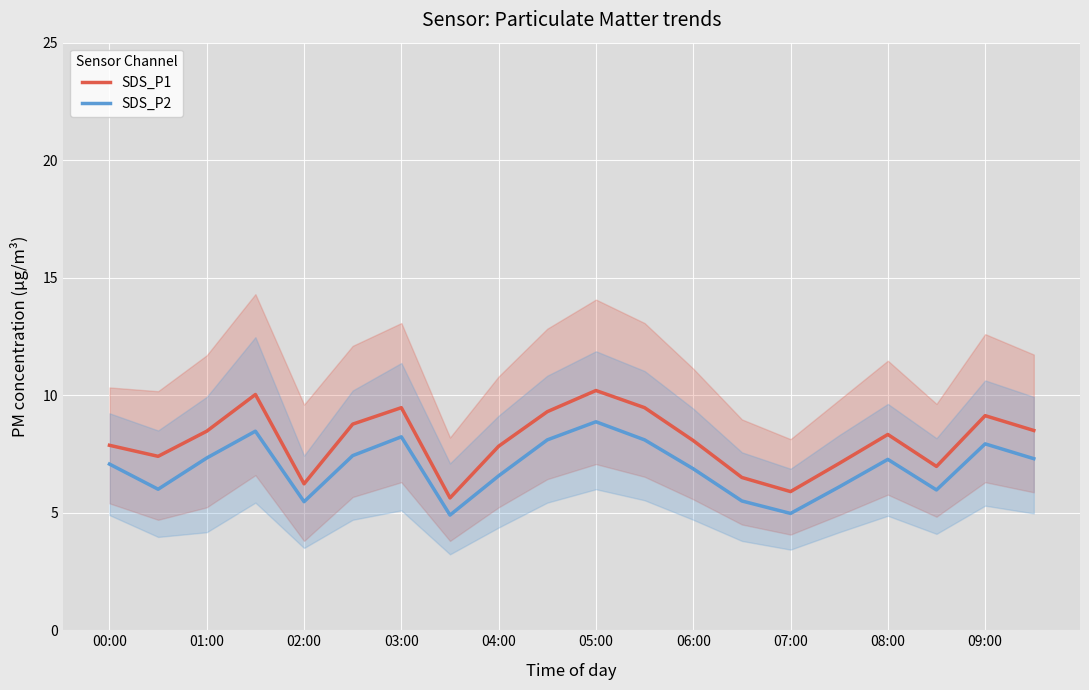

Is the value of SDS_P2 at 01:00 greater than the value of SDS_P1 at 01:00?

No